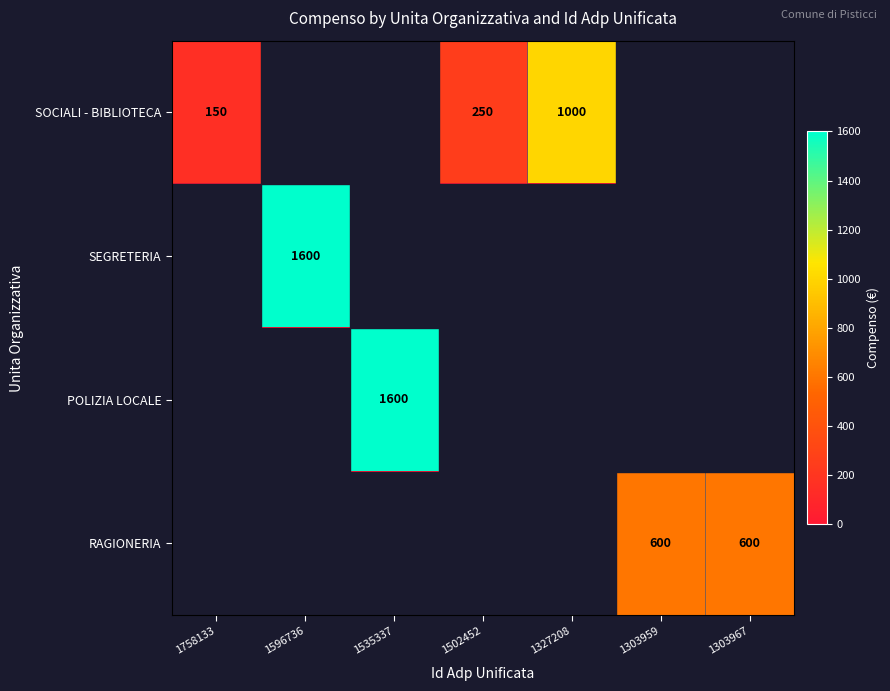

True or false: RAGIONERIA has a value of 600 at 1303967.

True